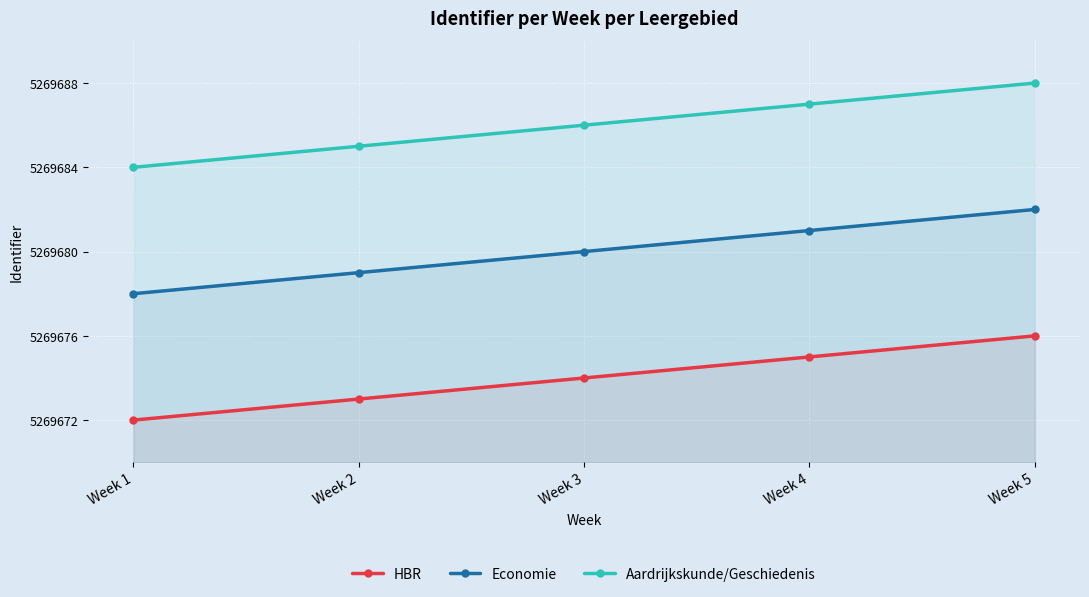

Count the Economie values in the range 5269679 to 5269681.

3